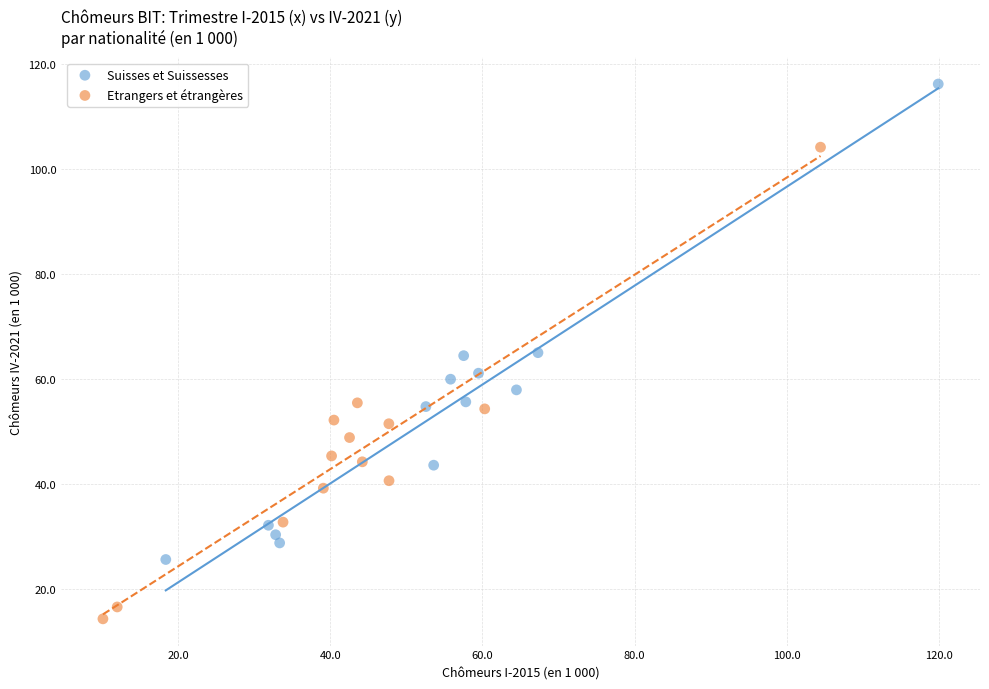

What are all the series names shown in the legend?

Suisses et Suissesses, Etrangers et étrangères